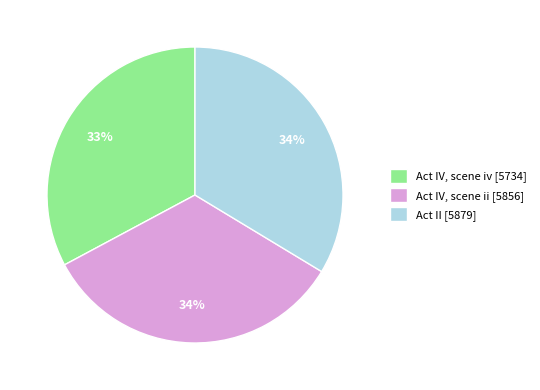

To the nearest percent, what is the difference between the largest and smallest slice percentages?

1%